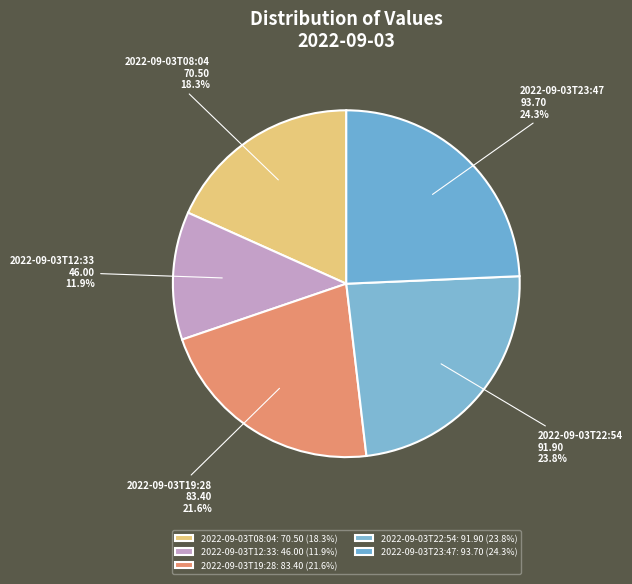

The 2022-09-03T22:54 slice represents 34% of the pie. True or false?

False